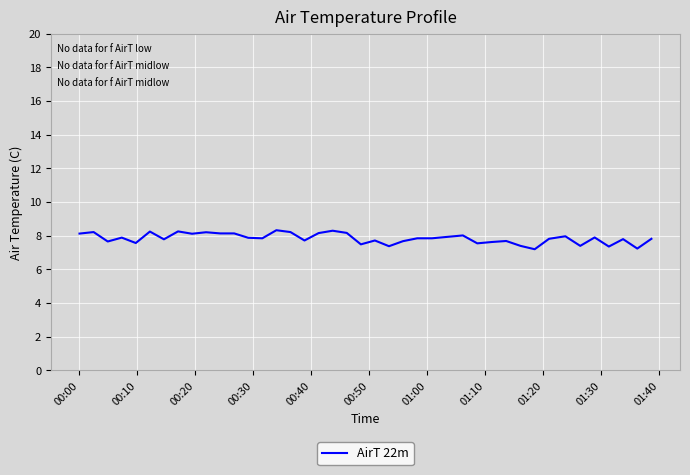

What is the difference between the maximum and minimum values?

1.1